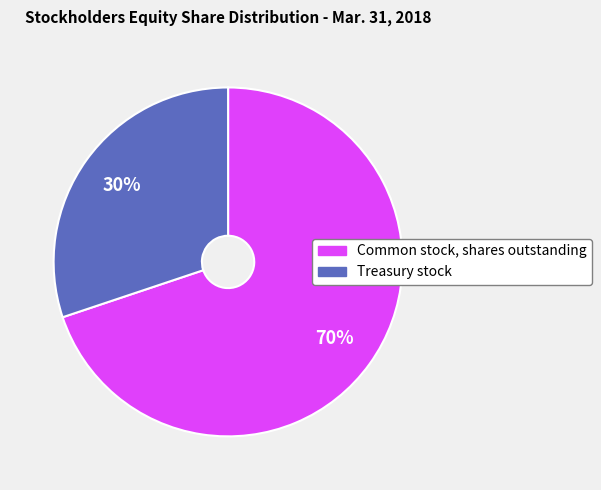

Which slice is the smallest?

Treasury stock